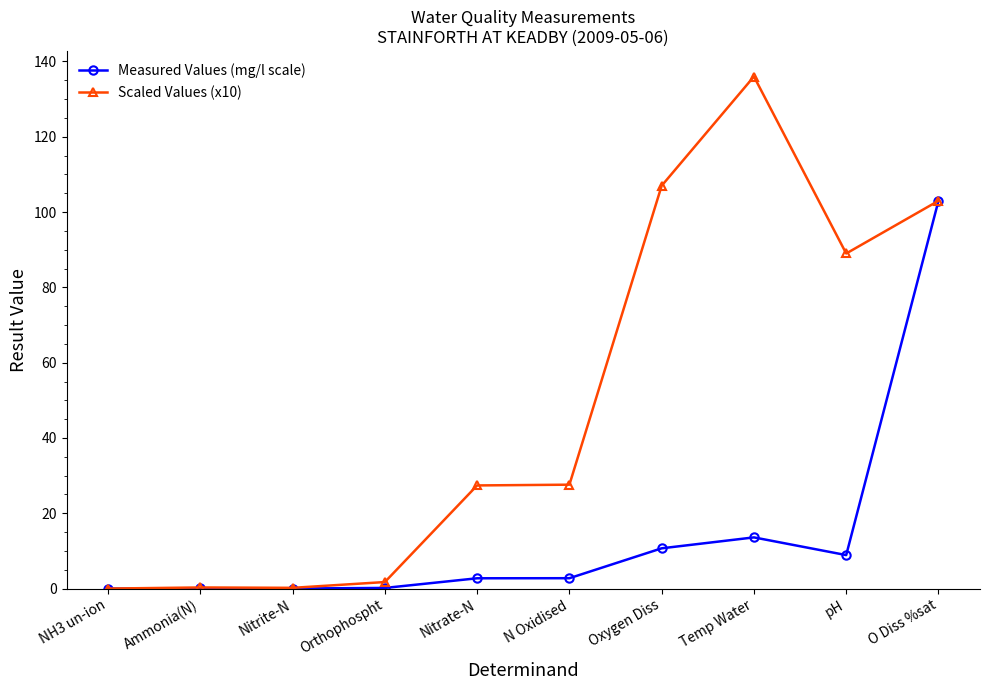

The Measured Values (mg/l scale) series shows 20.5 at Temp Water. True or false?

False